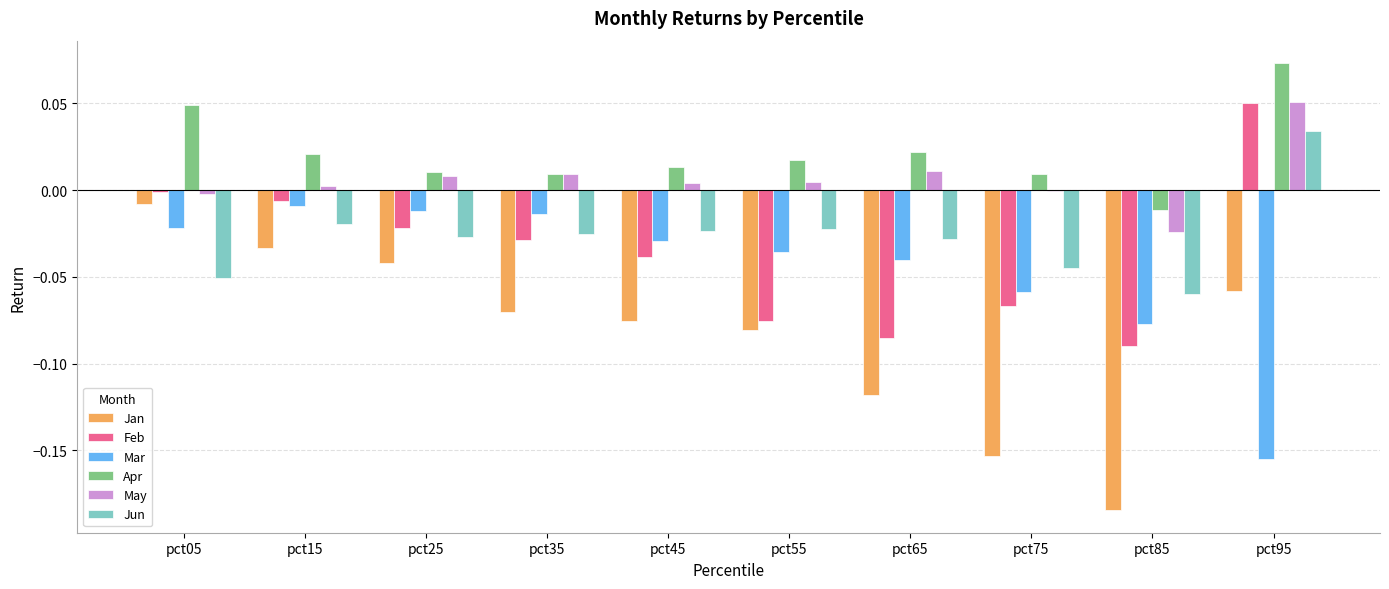

The value of Mar at pct25 is -0.0. True or false?

True